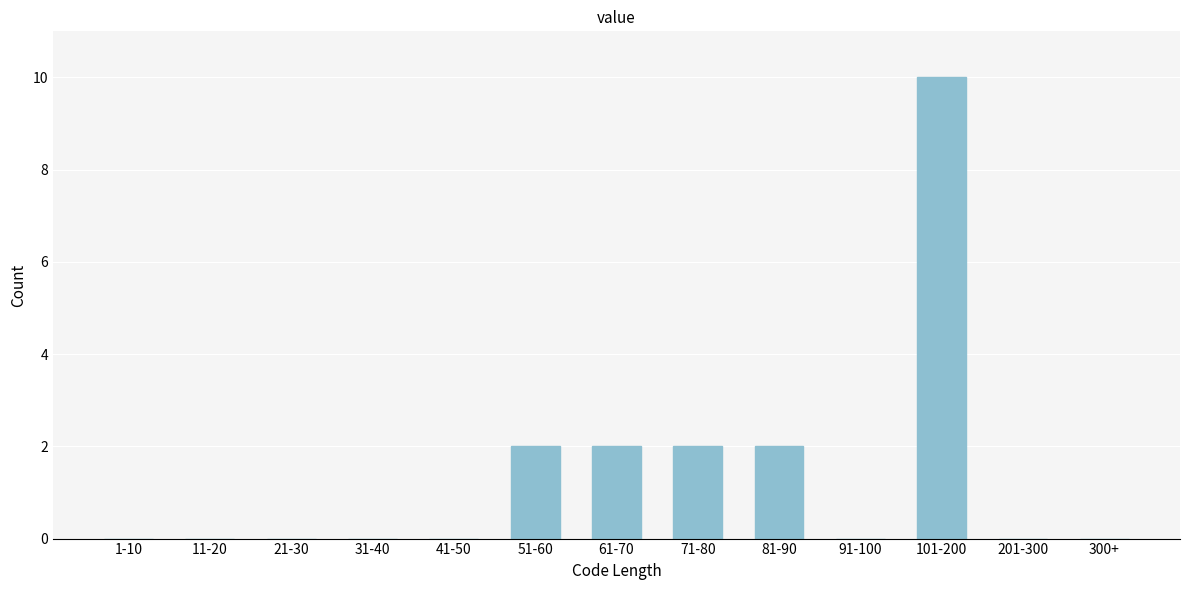

Reading left to right, extract all data points from this chart.

1-10=0	11-20=0	21-30=0	31-40=0	41-50=0	51-60=2	61-70=2	71-80=2	81-90=2	91-100=0	101-200=10	201-300=0	300+=0